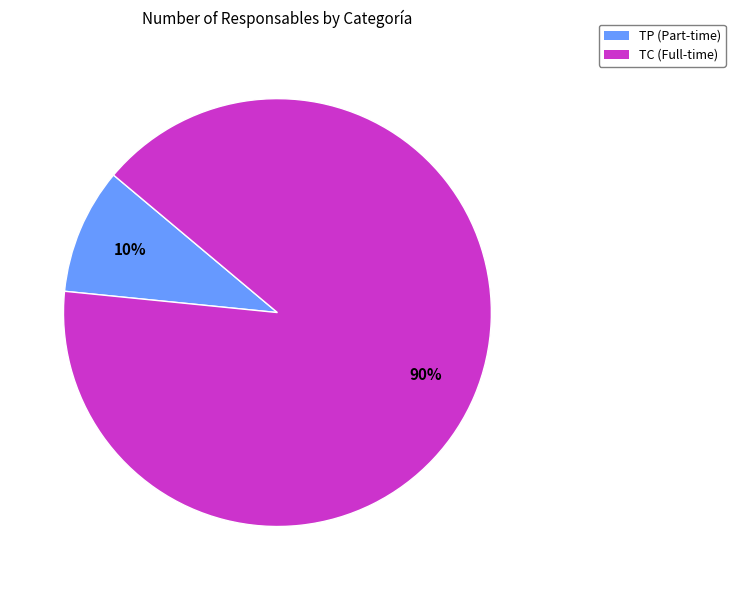

Which category accounts for the majority?

TC